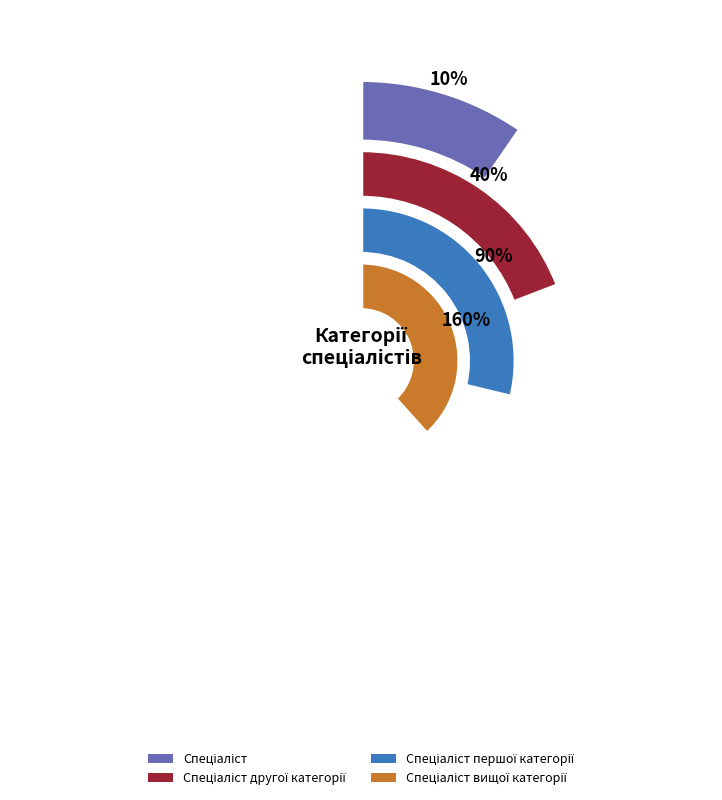

Does Спеціаліст першої категорії represent more than half of the total?

No